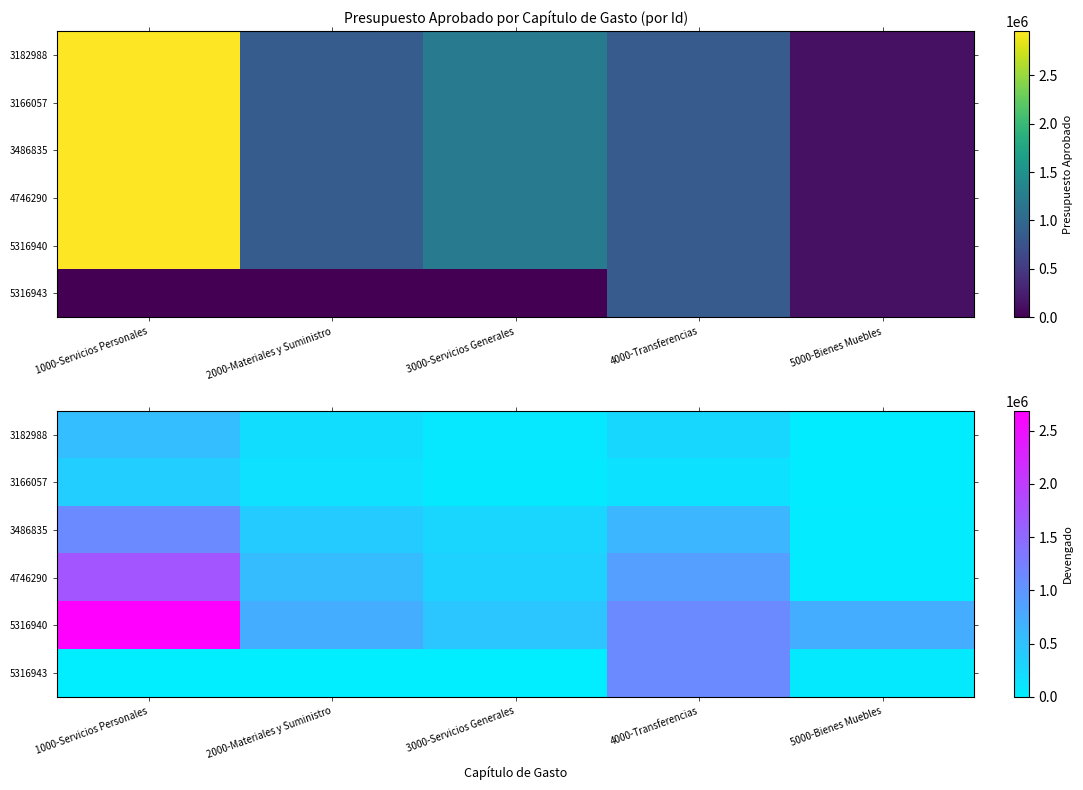

At how many categories does at least one series exceed 13484?

5